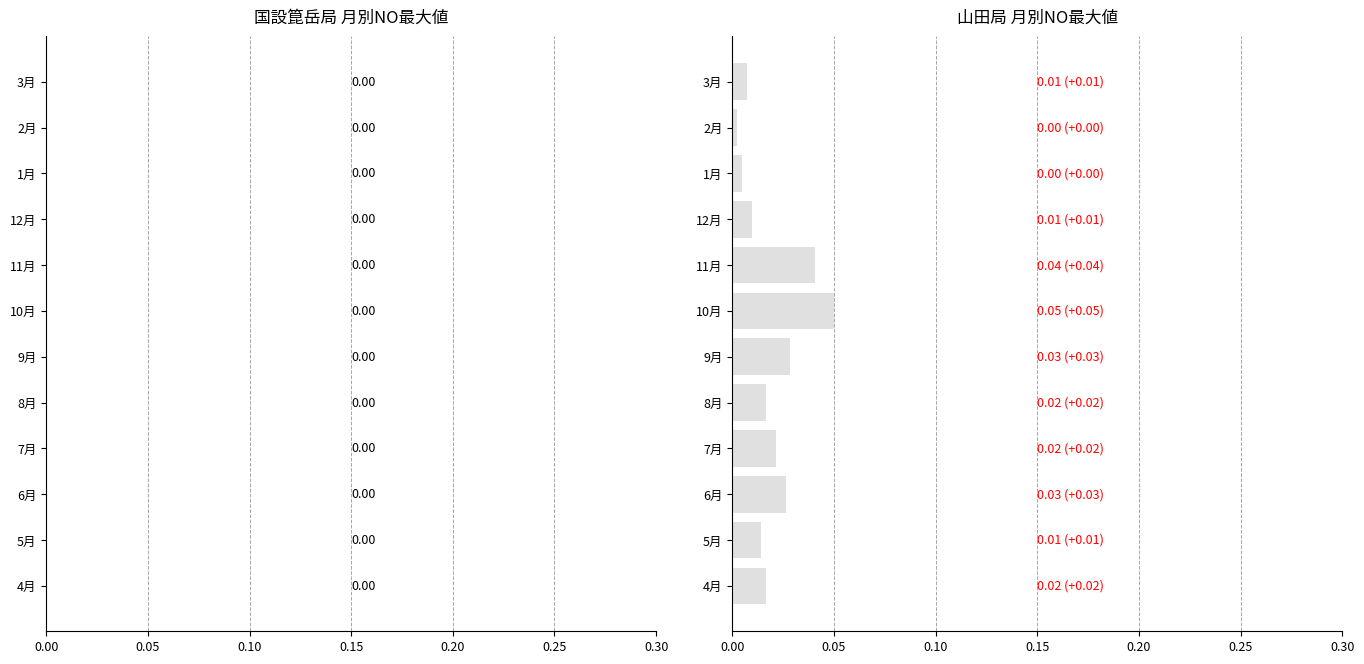

The chart shows a value of 0.0 at 5月. True or false?

True